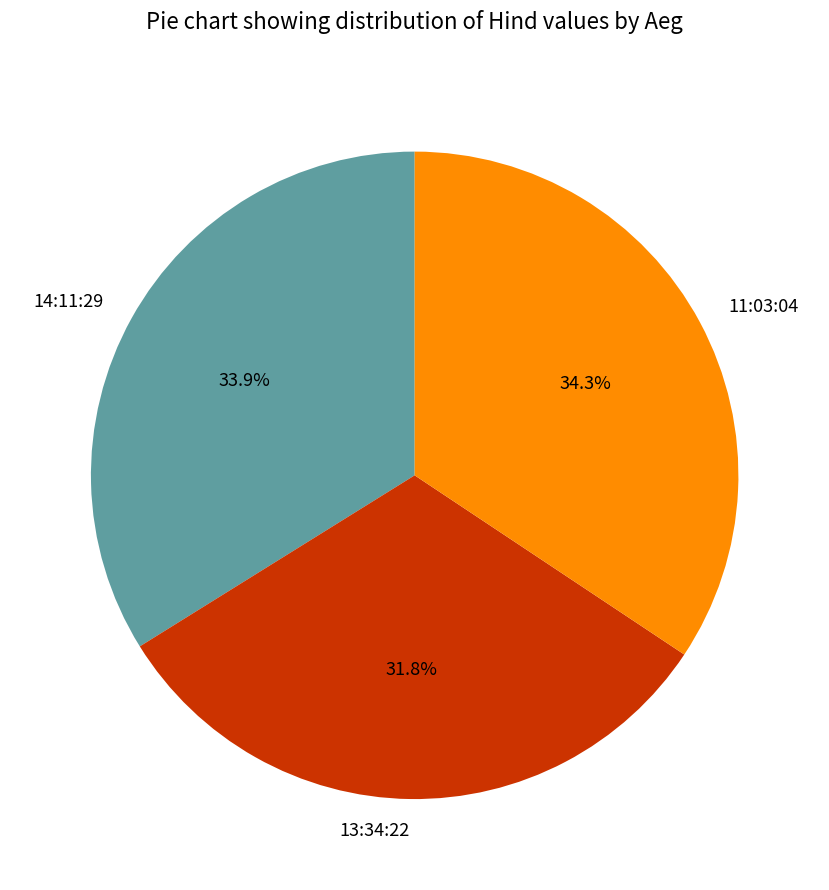

Does 14:11:29 represent more than half of the total?

No